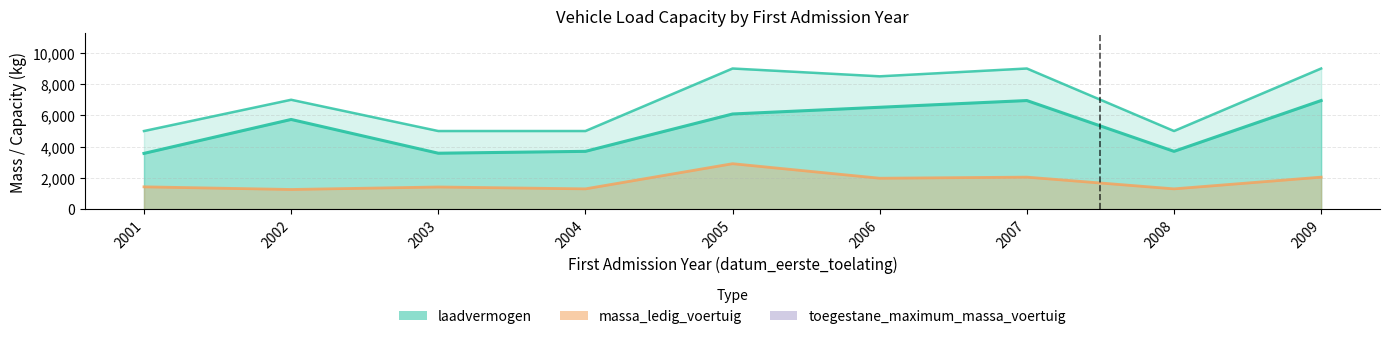

How many data points does each series have?

9